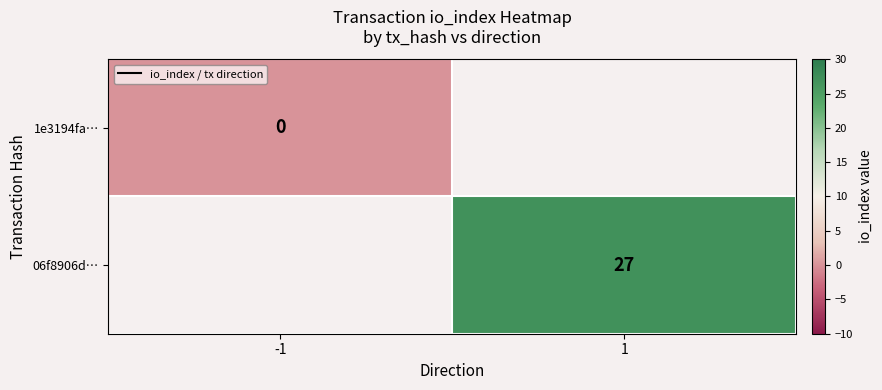

What is the greatest value displayed?

27.0